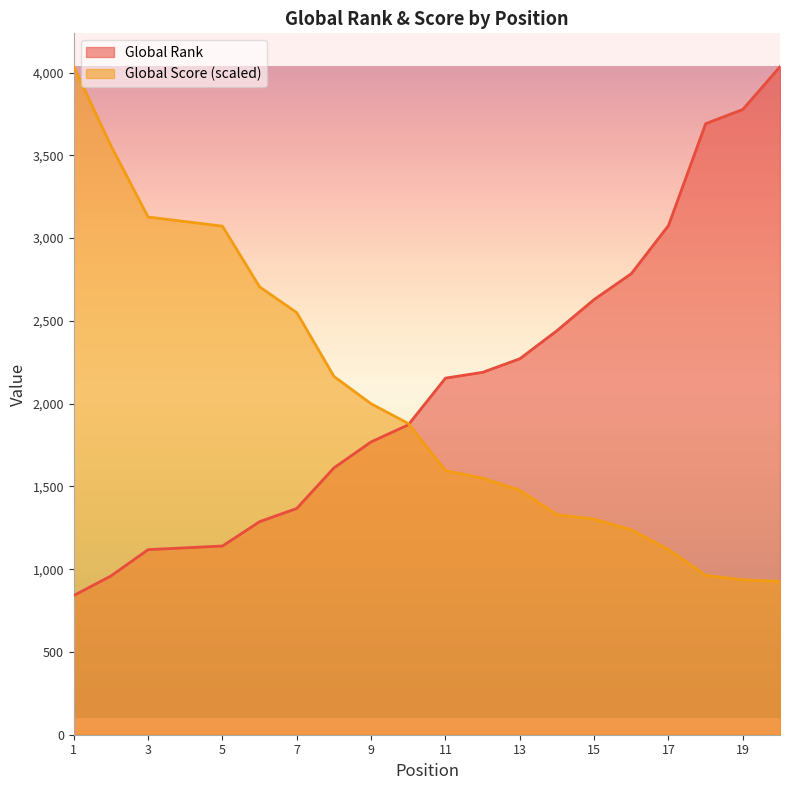

The value of Global Score at 16 is 1238.0. True or false?

True